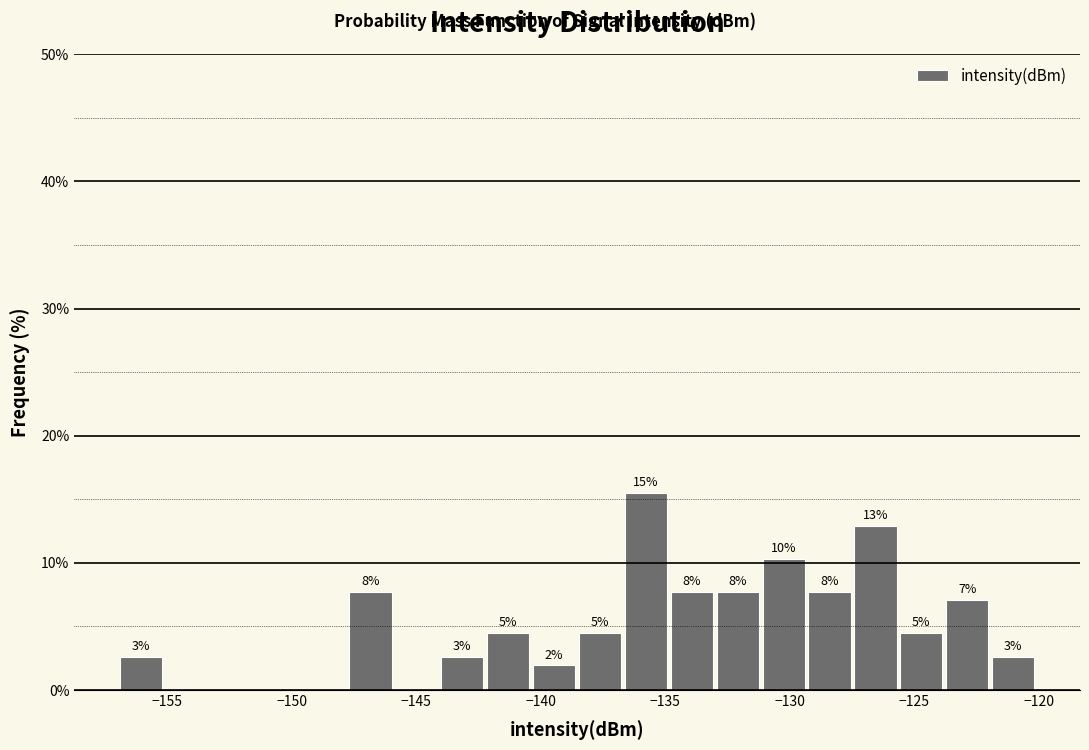

Around what value on the x-axis is the tallest bar? Give the approximate position of its centre, as read against the axis.

-136.0